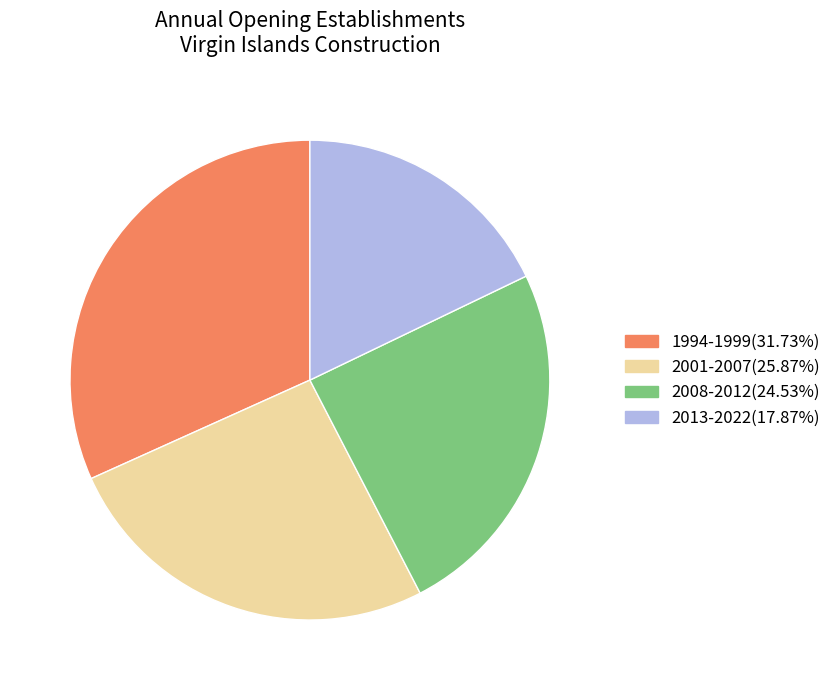

What is the ratio of the value at 2013-2022(17.87%) to the value at 1994-1999(31.73%)?

0.6